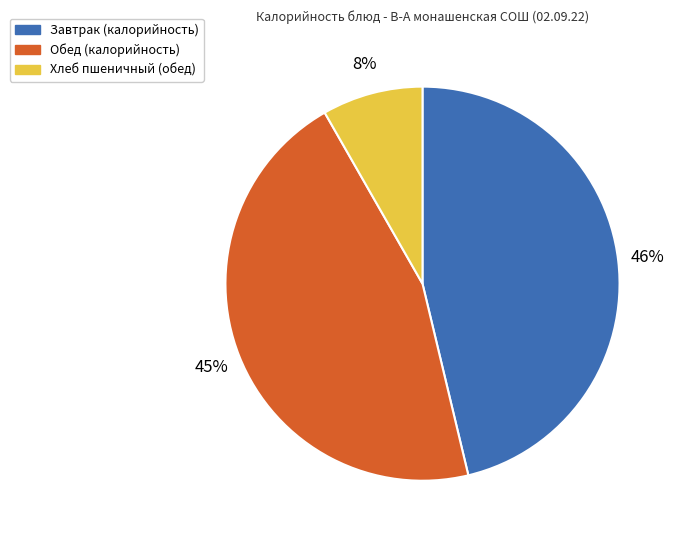

Which slice is the largest?

Завтрак (калорийность)